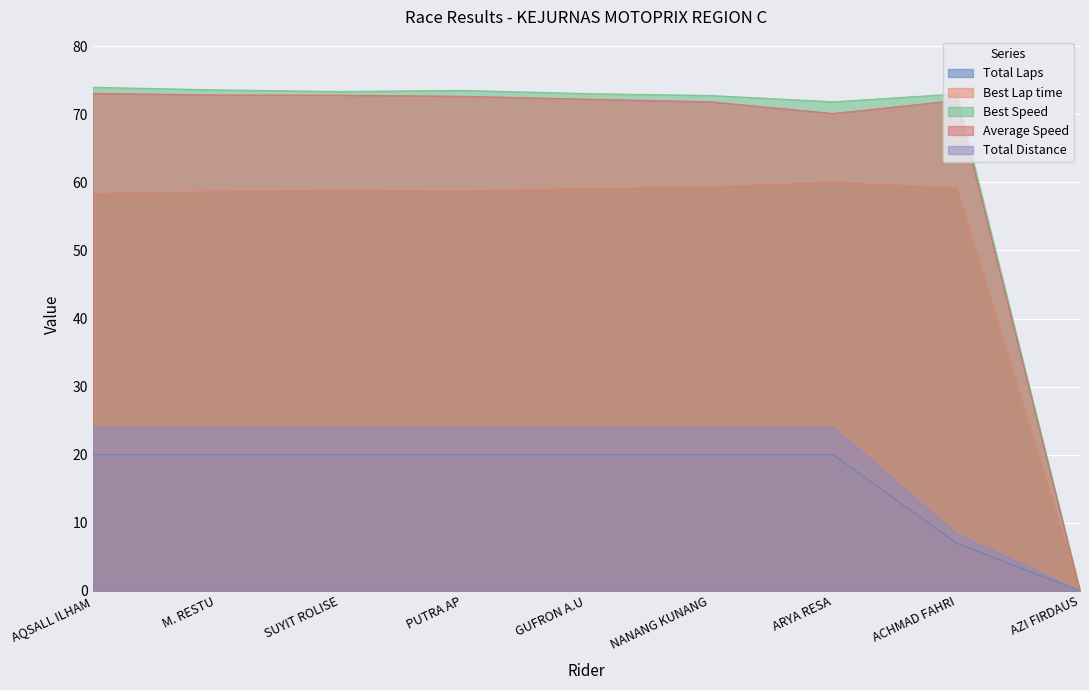

What is the difference between the maximum and minimum values in the Best Lap time series?

60.1